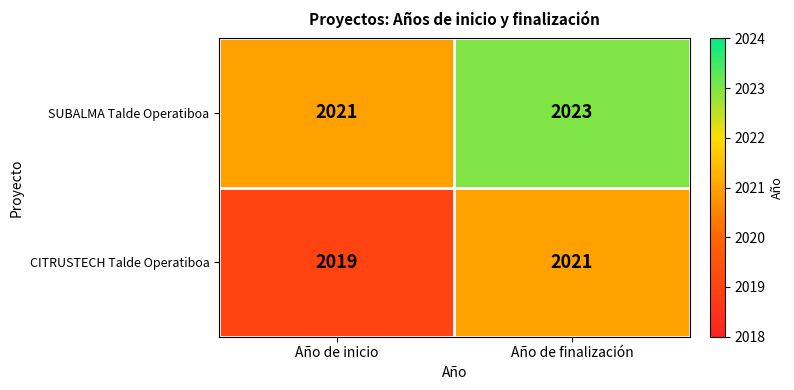

The CITRUSTECH Talde Operatiboa series shows 2021 at Año de finalización. True or false?

True